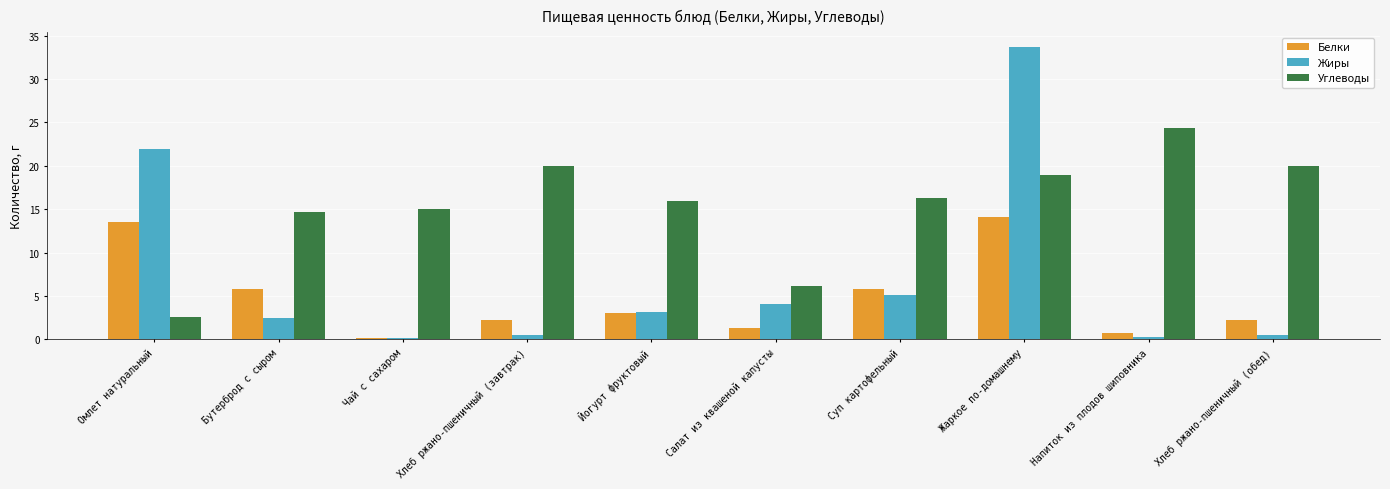

What are all the series names shown in the legend?

Белки, Жиры, Углеводы